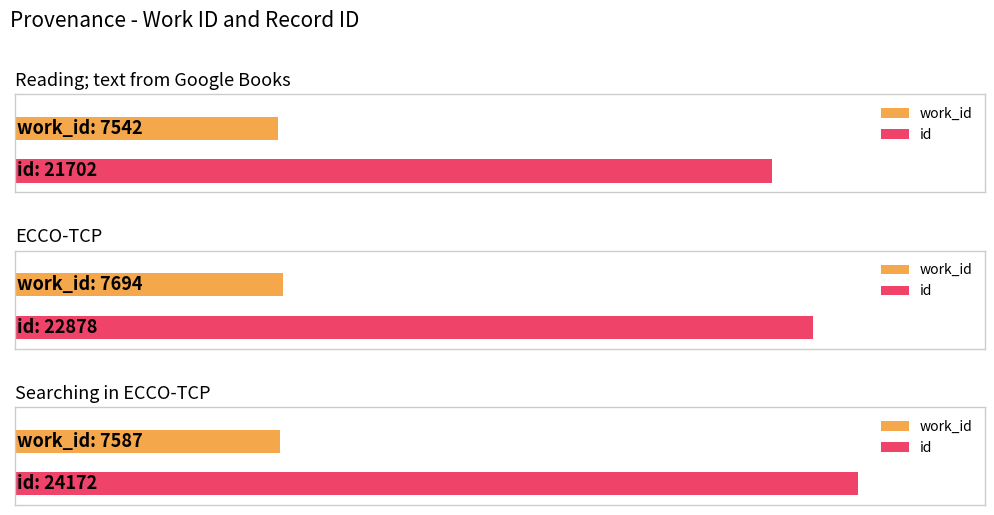

Which category has the highest value in the id series?

Searching in ECCO-TCP